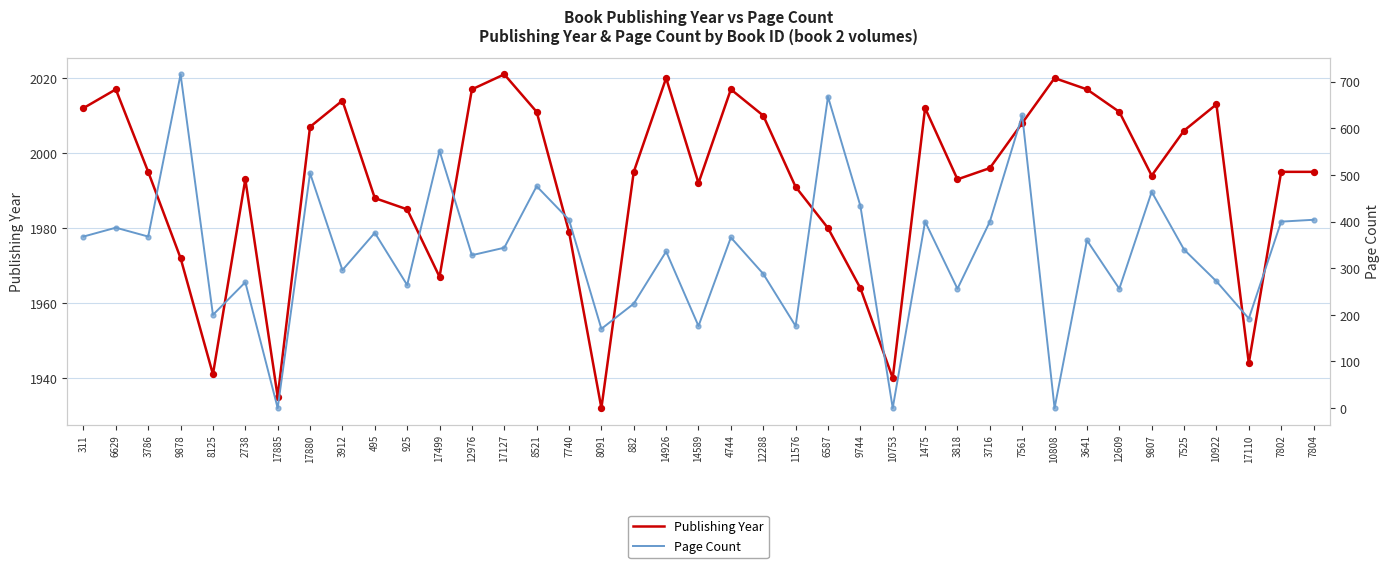

At how many categories does at least one series exceed 1288?

39